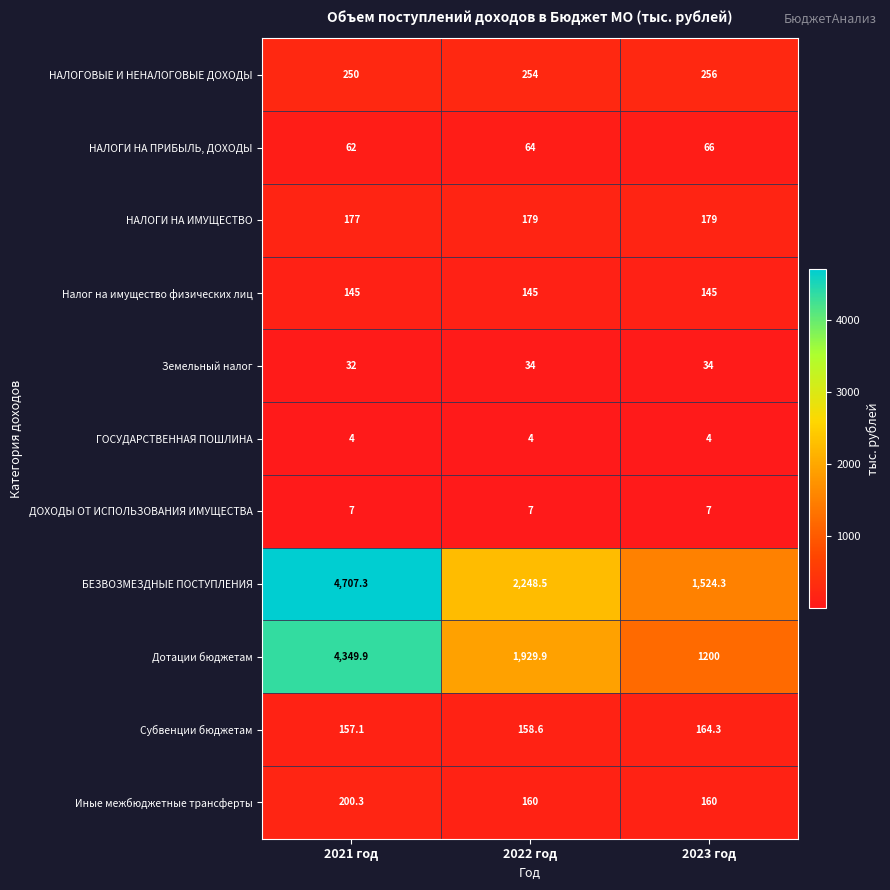

Is it true that Иные межбюджетные трансферты equals 160.0 at 2022 год?

True